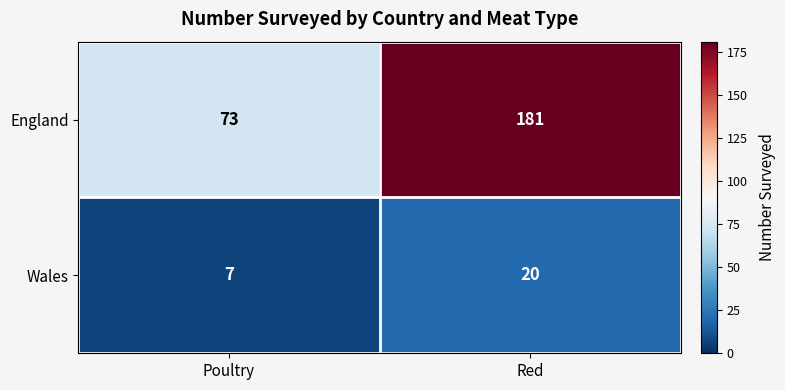

What is the average value of the Wales series?

14